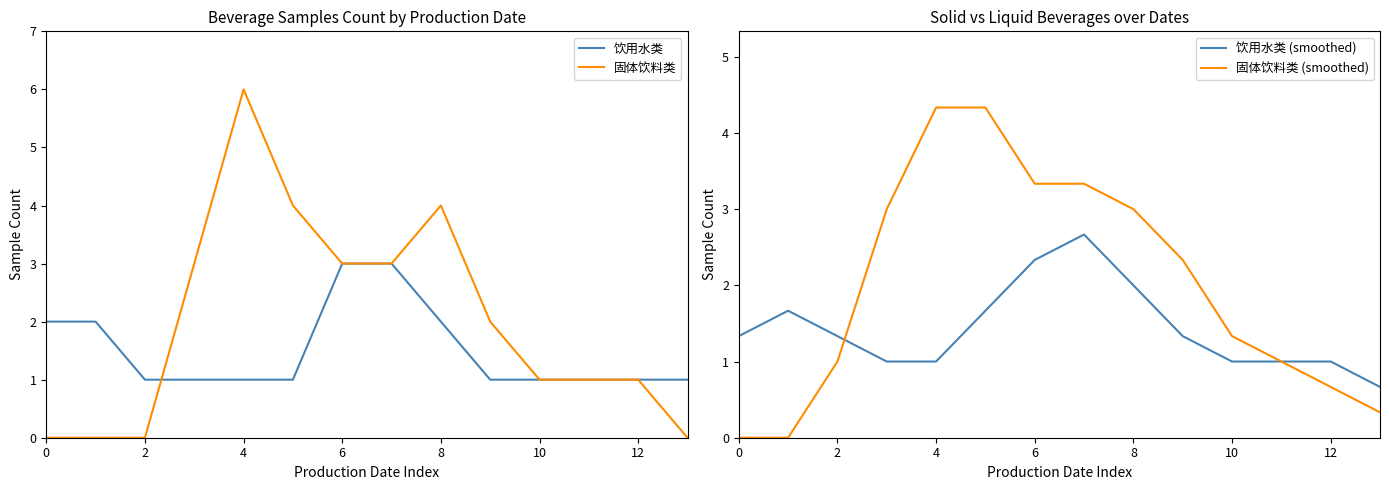

List the series in order of their peak value, lowest first.

饮用水类 (smoothed), 饮用水类, 固体饮料类 (smoothed), 固体饮料类